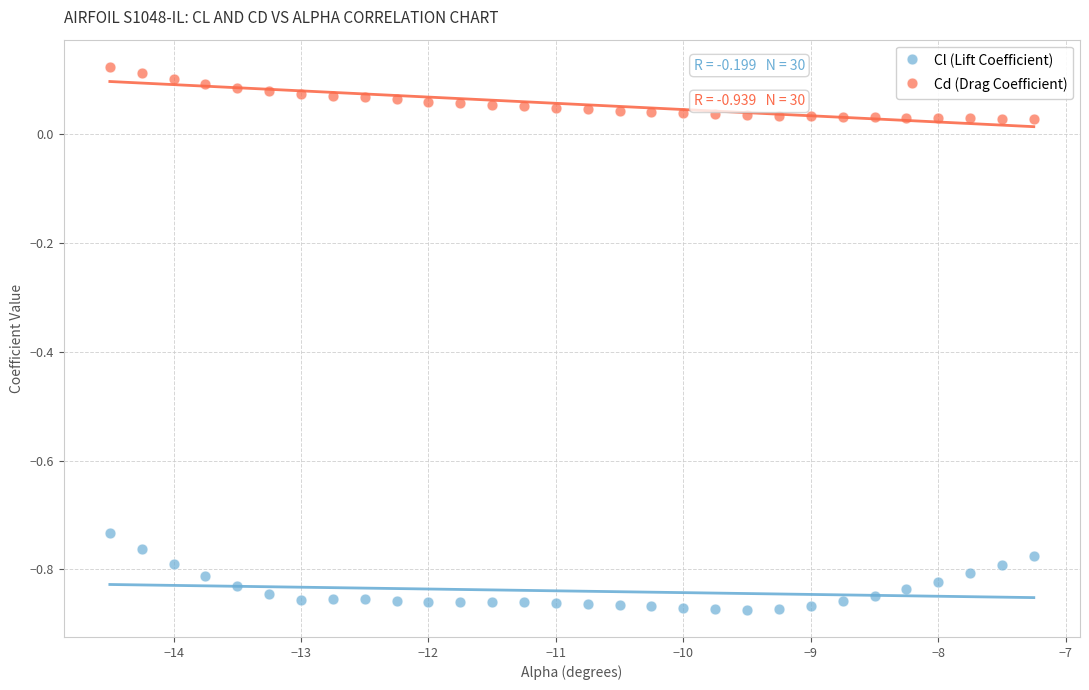

What is the X range (max minus min) for the scatter plot?

7.2